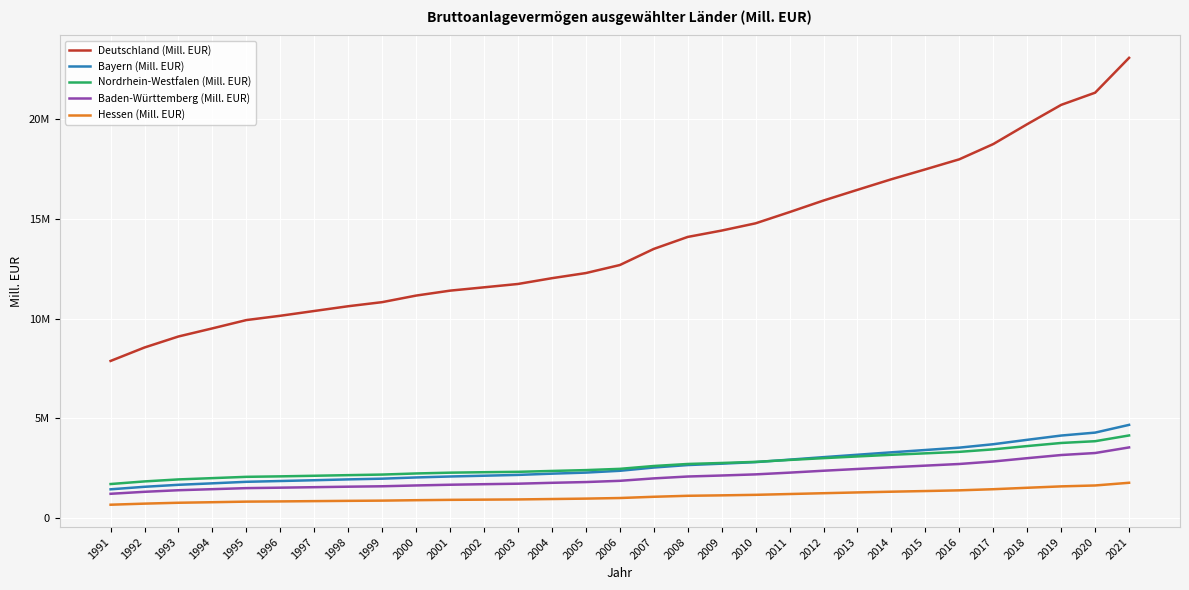

The Bayern (Mill. EUR) series shows 831195.5 at 1992. True or false?

False